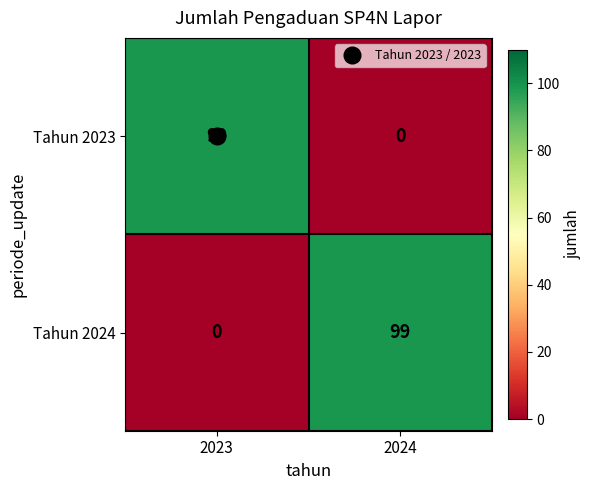

Count the number of categories in the chart.

2